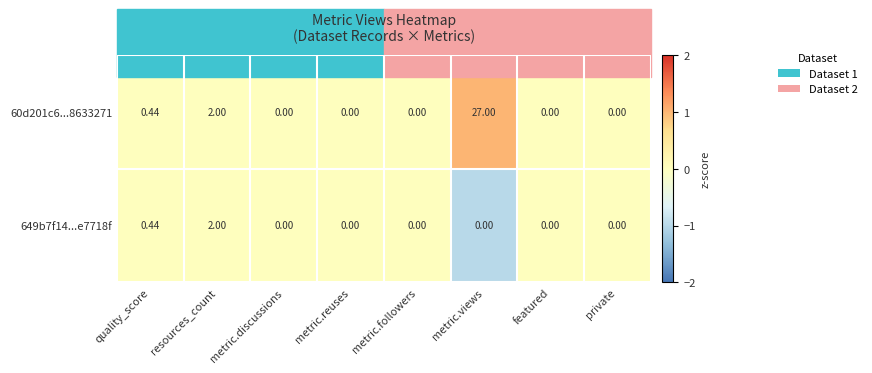

At which category is the sum across all series the highest?

metric.views